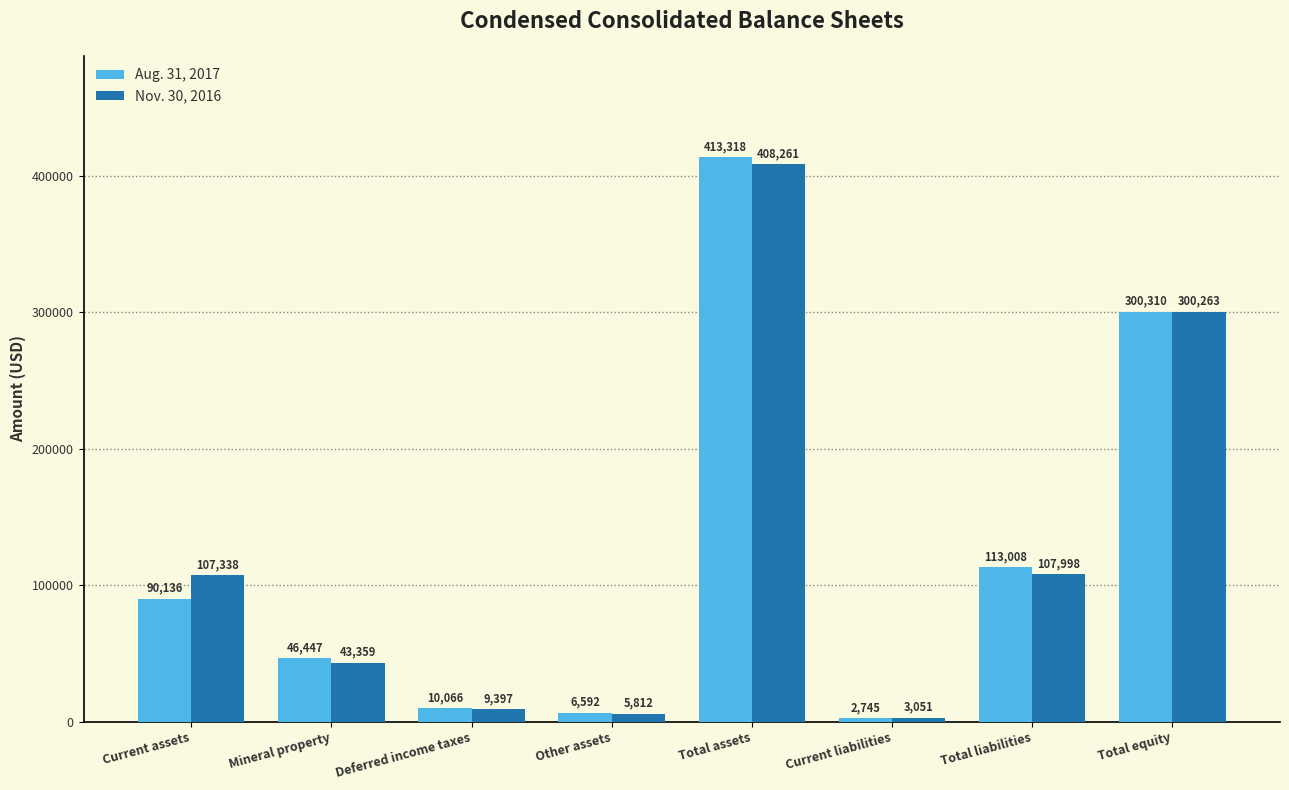

What are all the series names shown in the legend?

Aug. 31, 2017, Nov. 30, 2016